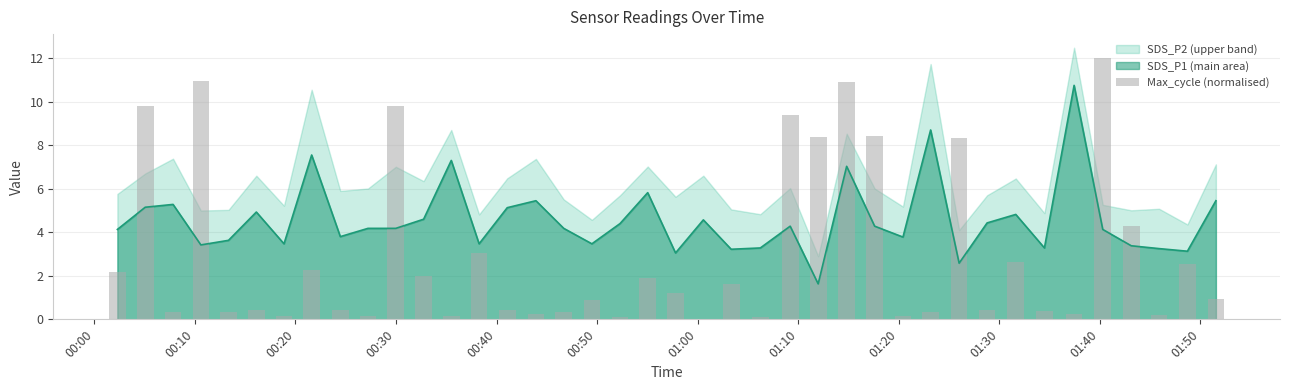

What is the average value?

3.0